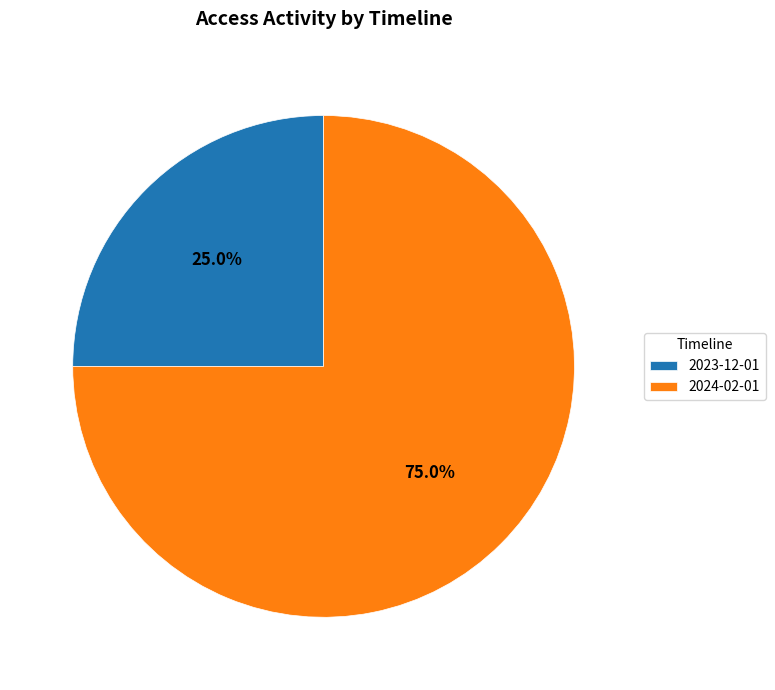

What is the total percentage of 2024-02-01 and 2023-12-01?

100.0%